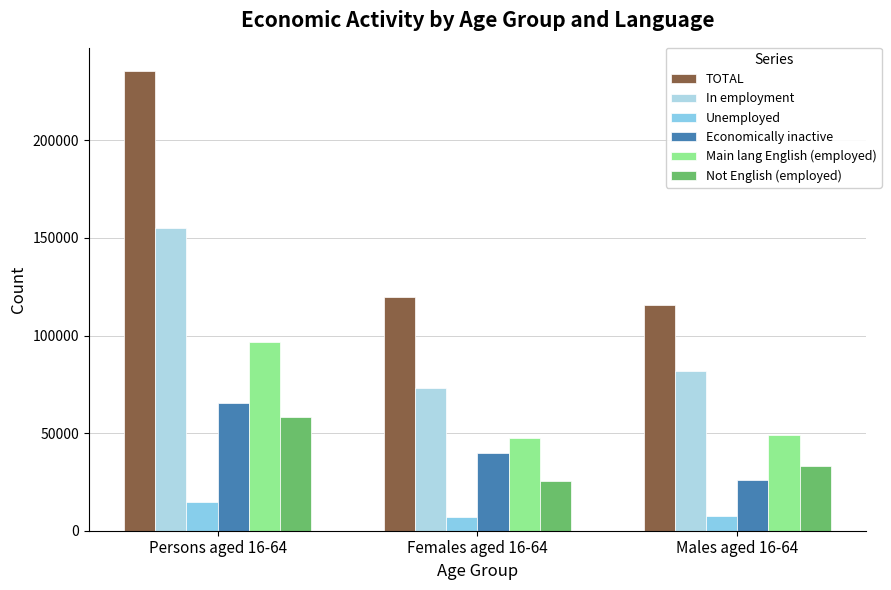

What is the average value of the In employment series?

103448